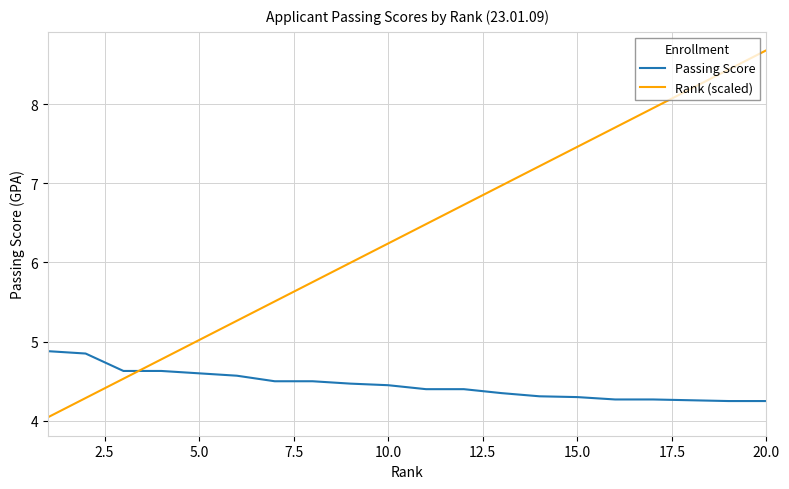

How many categories are shown in the chart?

20